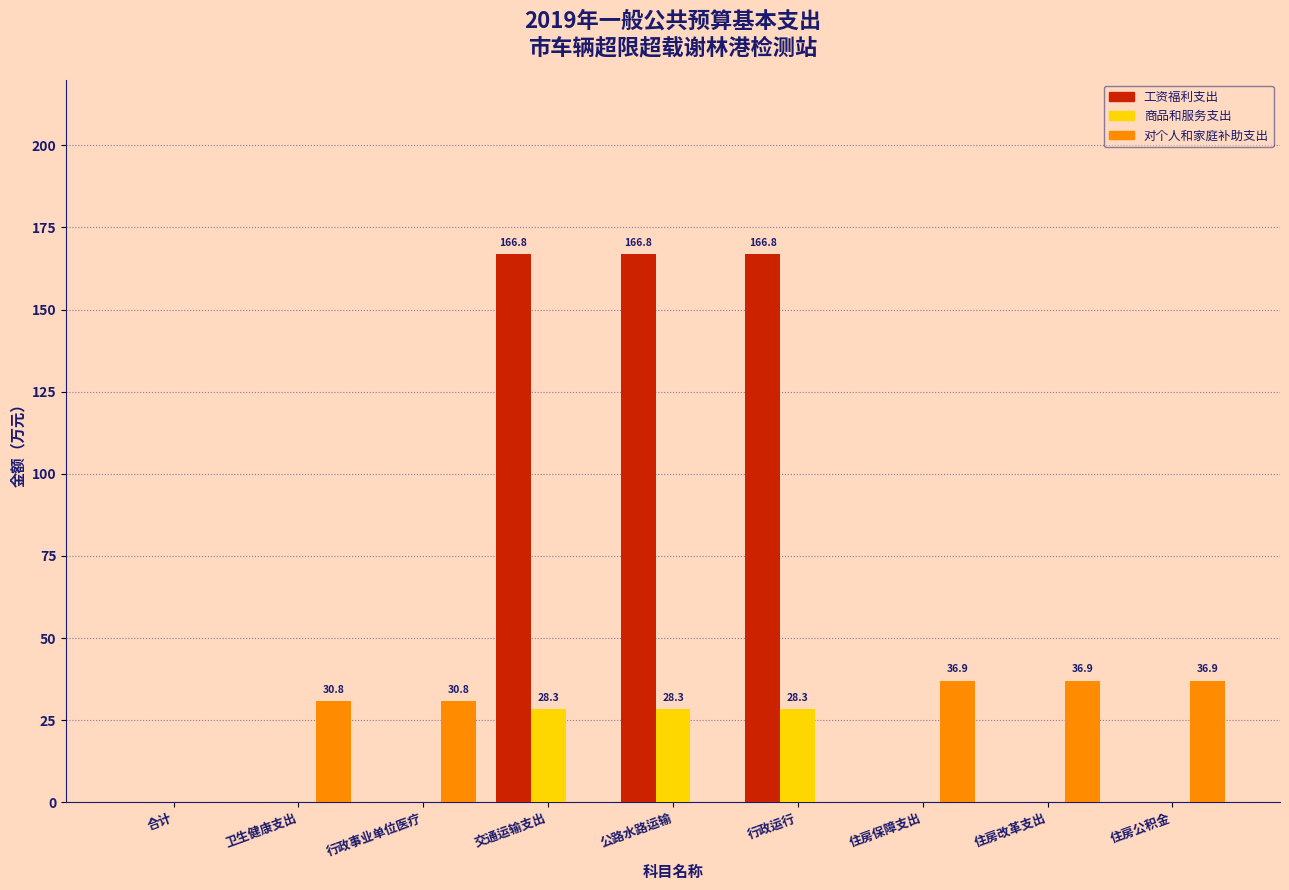

Reading left to right, extract all data points from this chart.

工资福利支出: 合计=0.0	卫生健康支出=0.0	行政事业单位医疗=0.0	交通运输支出=166.8	公路水路运输=166.8	行政运行=166.8	住房保障支出=0.0	住房改革支出=0.0	住房公积金=0.0
商品和服务支出: 合计=0.0	卫生健康支出=0.0	行政事业单位医疗=0.0	交通运输支出=28.3	公路水路运输=28.3	行政运行=28.3	住房保障支出=0.0	住房改革支出=0.0	住房公积金=0.0
对个人和家庭补助支出: 合计=0.0	卫生健康支出=30.8	行政事业单位医疗=30.8	交通运输支出=0.0	公路水路运输=0.0	行政运行=0.0	住房保障支出=36.9	住房改革支出=36.9	住房公积金=36.9